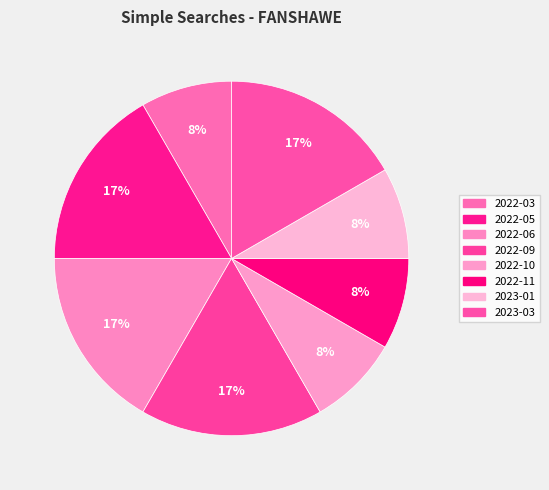

Rank the categories by value from lowest to highest.

2022-03, 2022-10, 2022-11, 2023-01, 2022-05, 2022-06, 2022-09, 2023-03